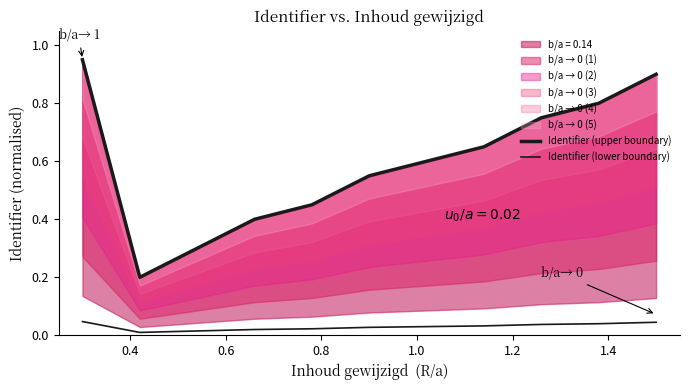

At which label is Identifier (upper boundary) closest to 0?

0.4